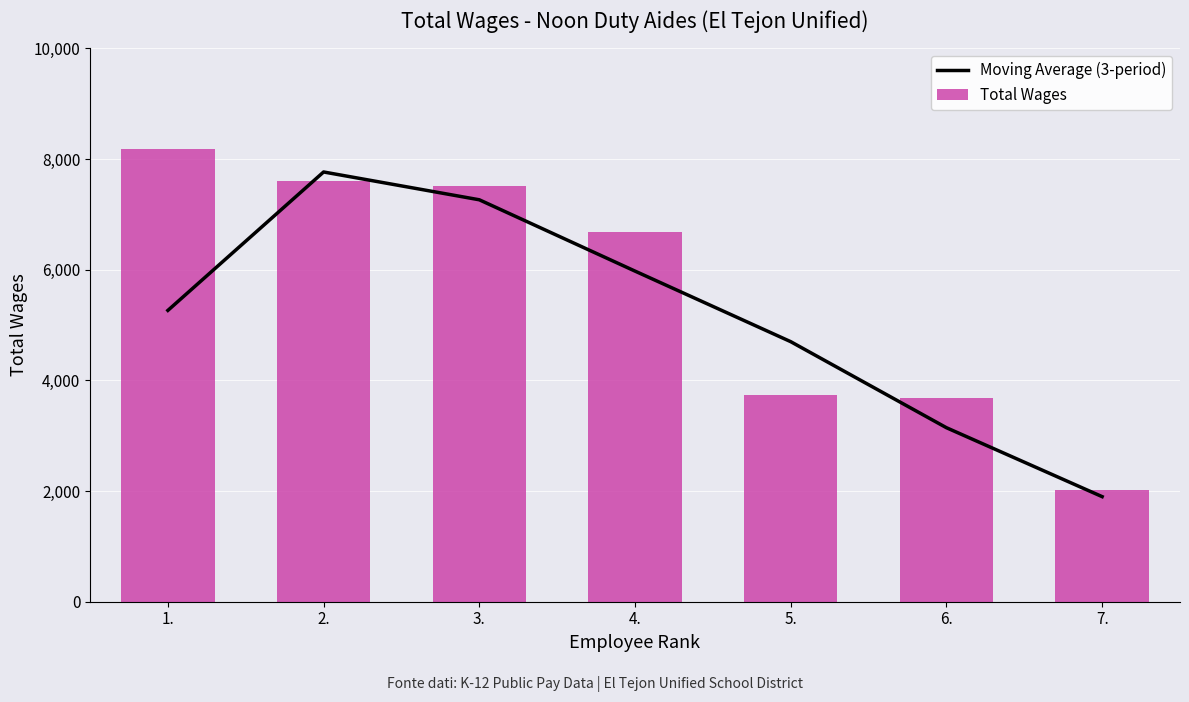

Rank the categories by Moving Average (3-period) value from highest to lowest.

2., 3., 4., 1., 5., 6., 7.